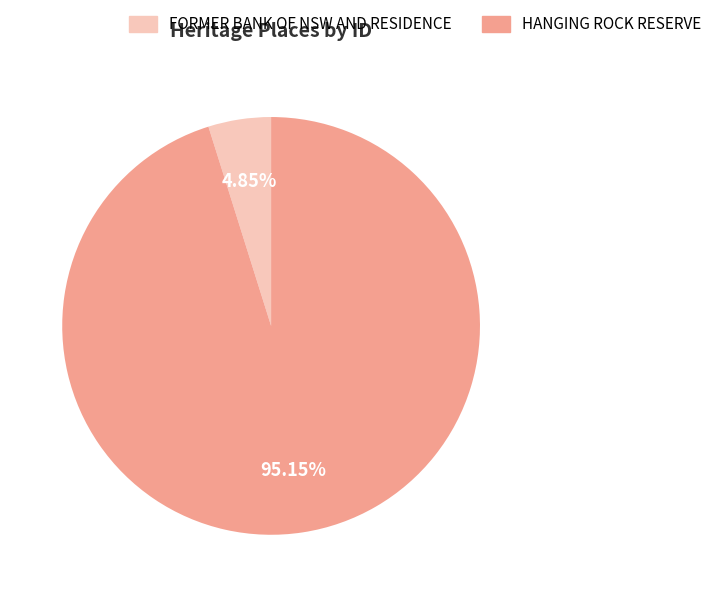

Combined, do HANGING ROCK RESERVE and FORMER BANK OF NSW AND RESIDENCE account for over 50%?

Yes